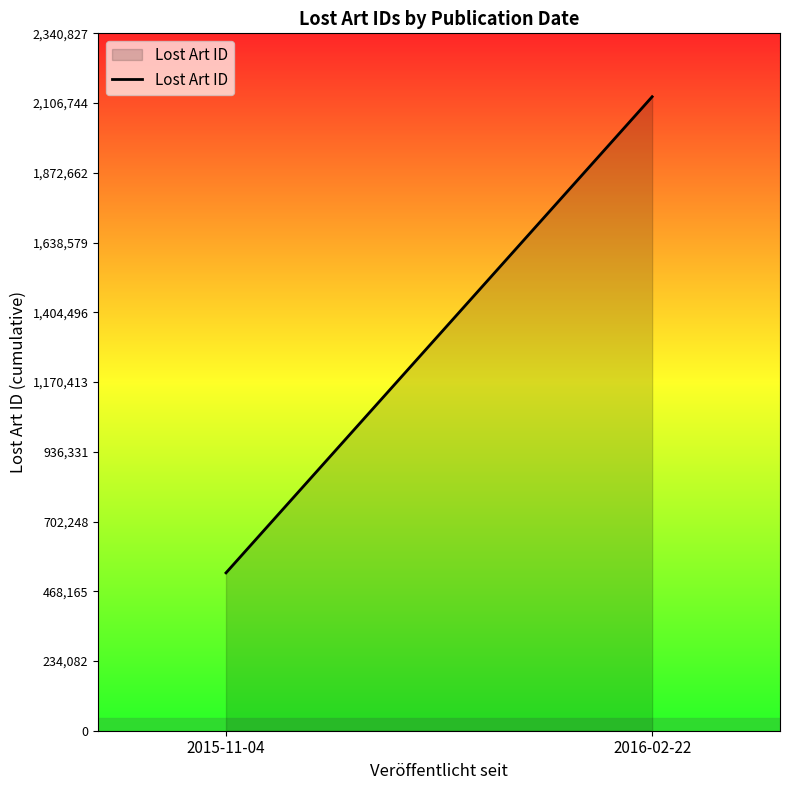

Count the values in the range 529921 to 2128025.

2